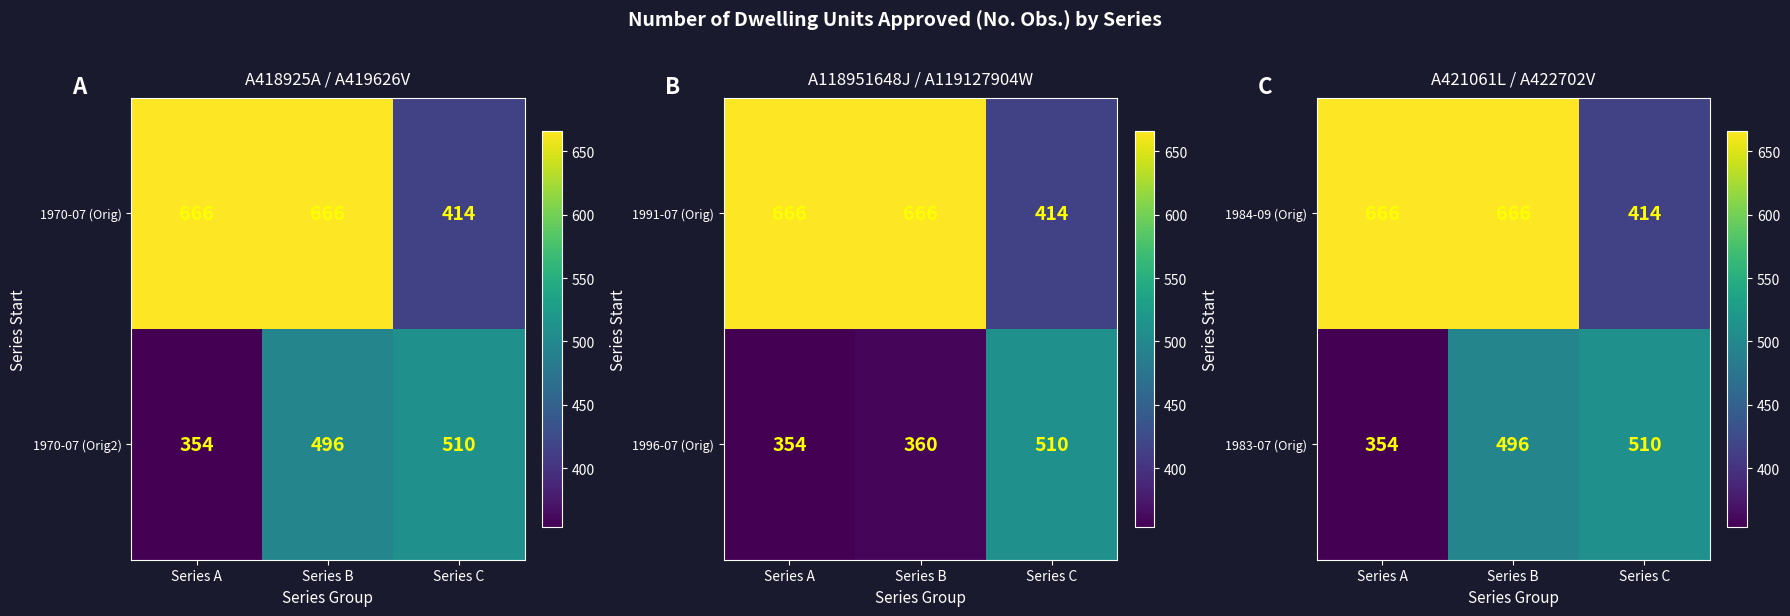

Count the 1984-09 (Orig) values in the range 414 to 666.

3